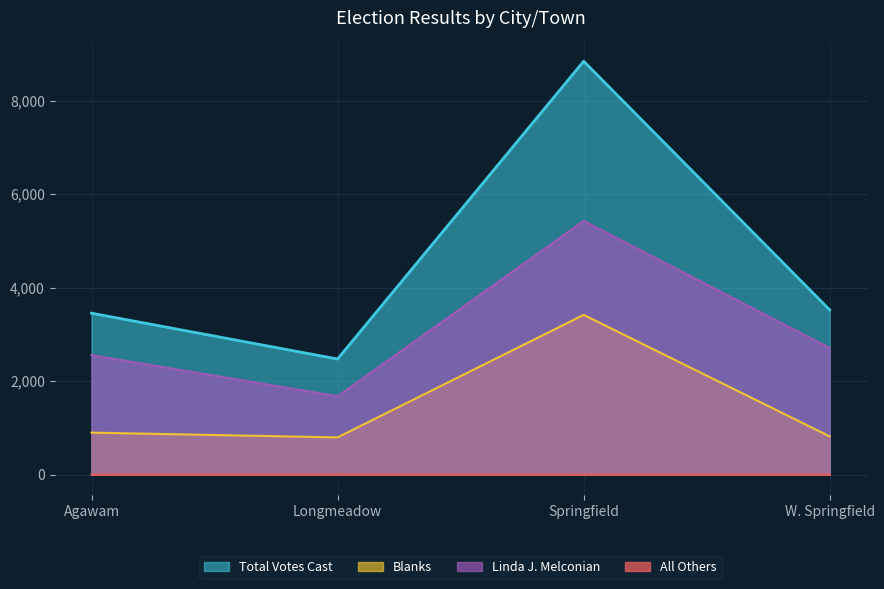

Does the chart display data point markers on the line(s)?

No